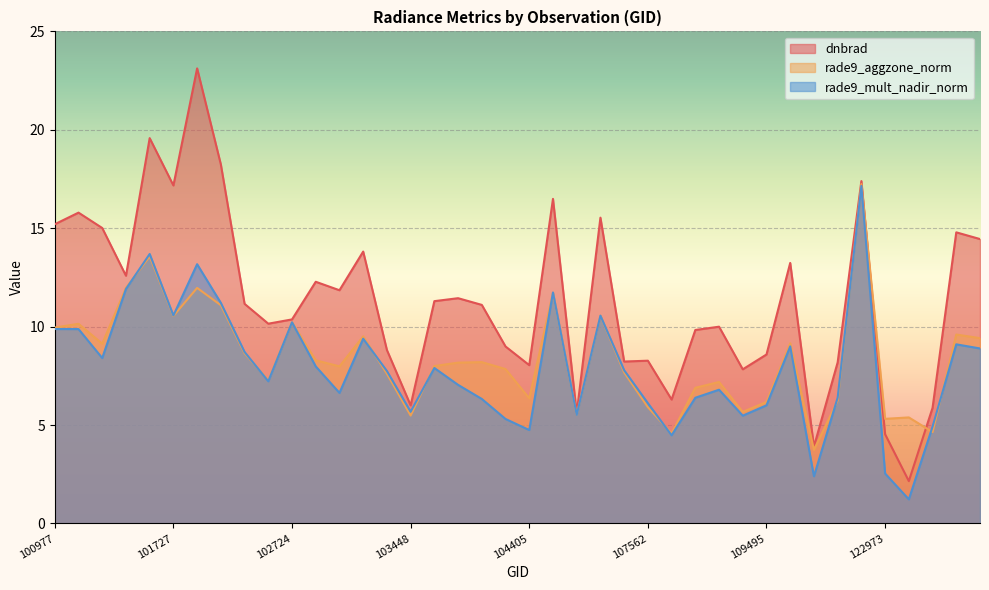

How many times do rade9_aggzone_norm and dnbrad cross each other?

2